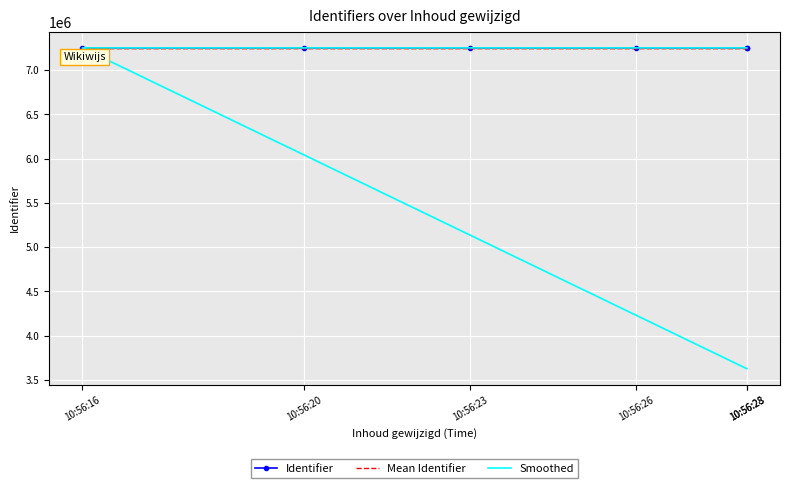

What is the total value across all series at 10:56:16?

21754898